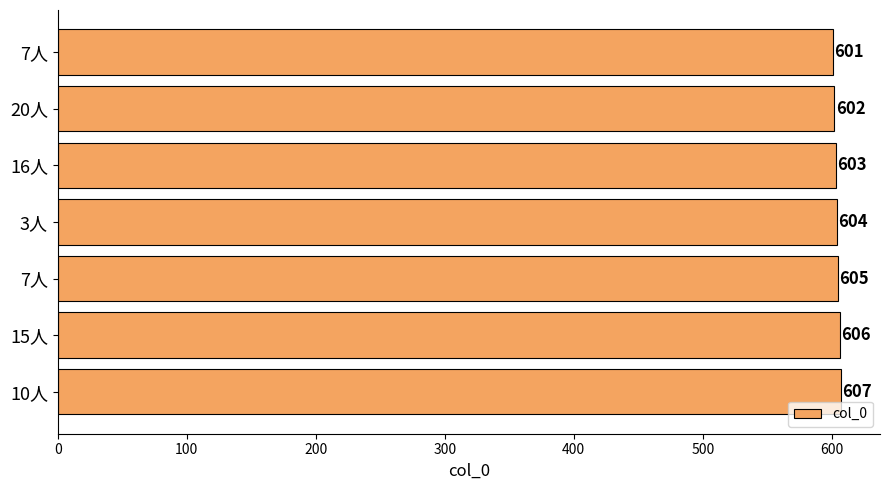

What is the sum of all values?

4228